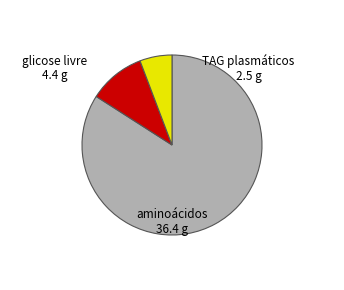

Rank the categories by value from highest to lowest.

aminoácidos, glicose livre, TAG plasmáticos